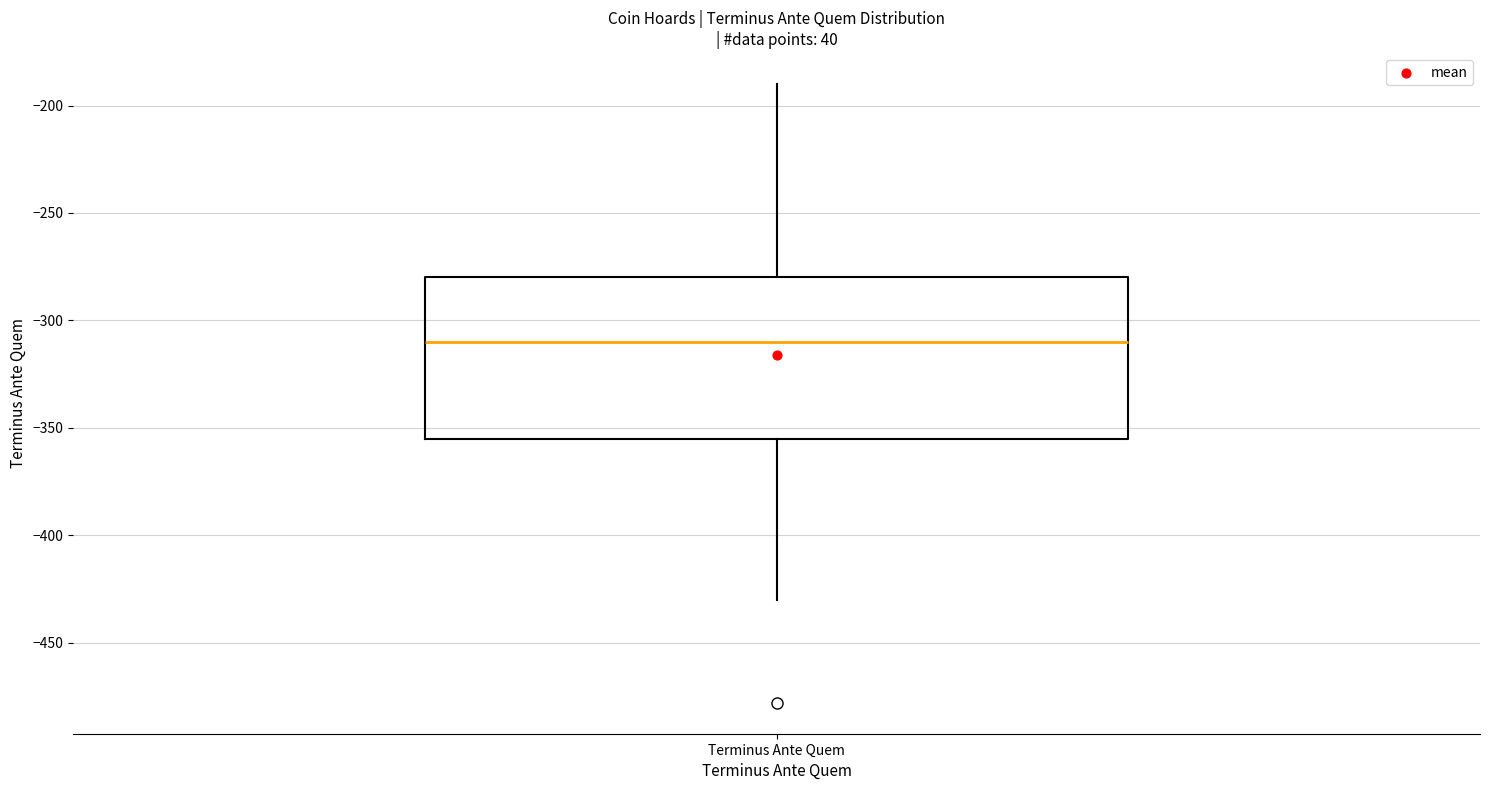

Where does the lower whisker of the box for Terminus Ante Quem end on the y-axis? The values are not printed on the chart, so give them approximately, as read against the axis.

-430